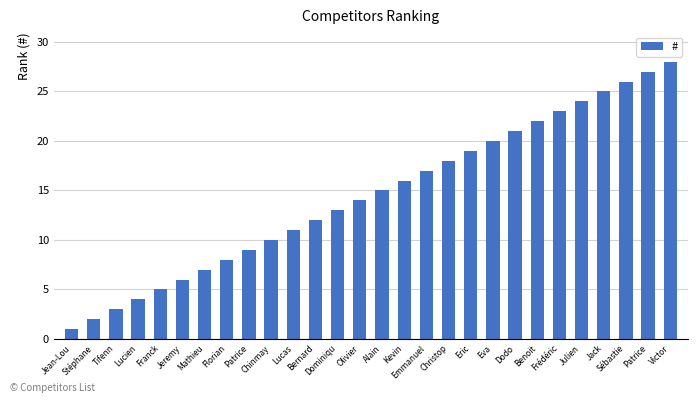

Reading left to right, transcribe all the data shown in this chart.

1	2	3	4	5	6	7	8	9	10	11	12	13	14	15	16	17	18	19	20	21	22	23	24	25	26	27	28